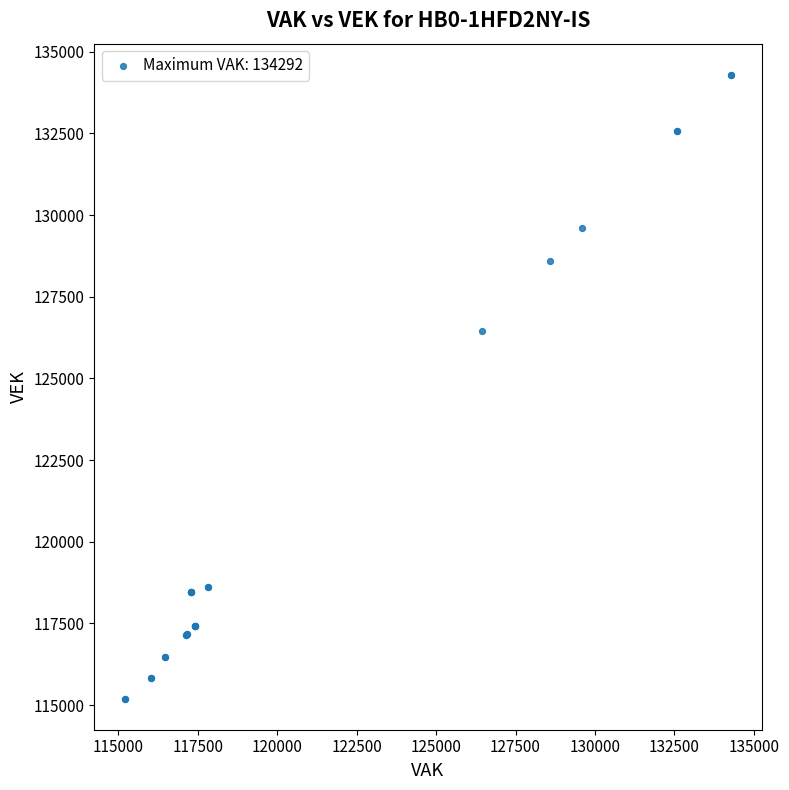

What Y value in the scatter plot is closest to 124746?

126441